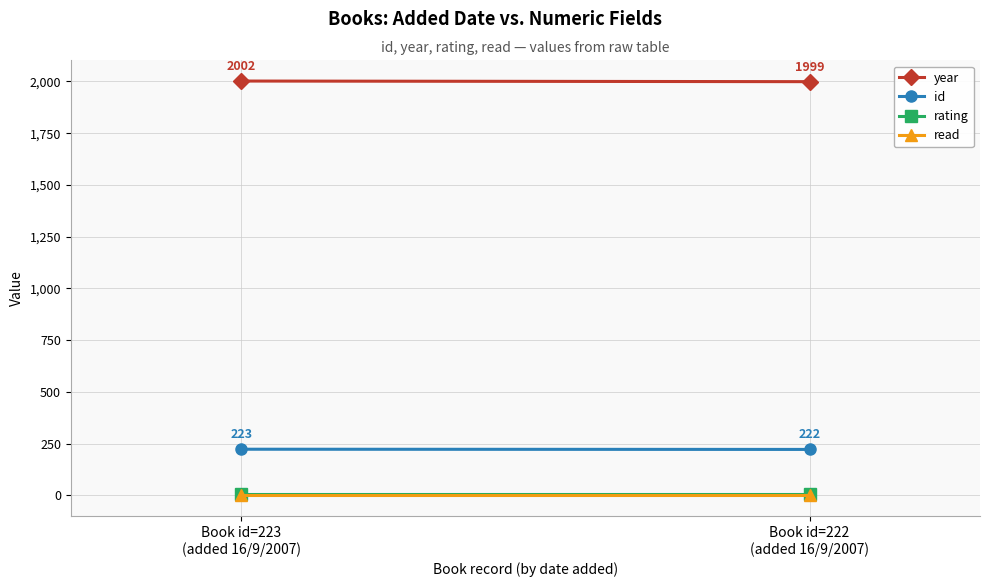

Where is read nearest to the value 1?

Book id=223
(added 16/9/2007)